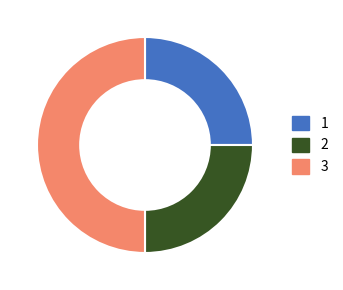

Is it true that 3 is 57% of the pie?

False